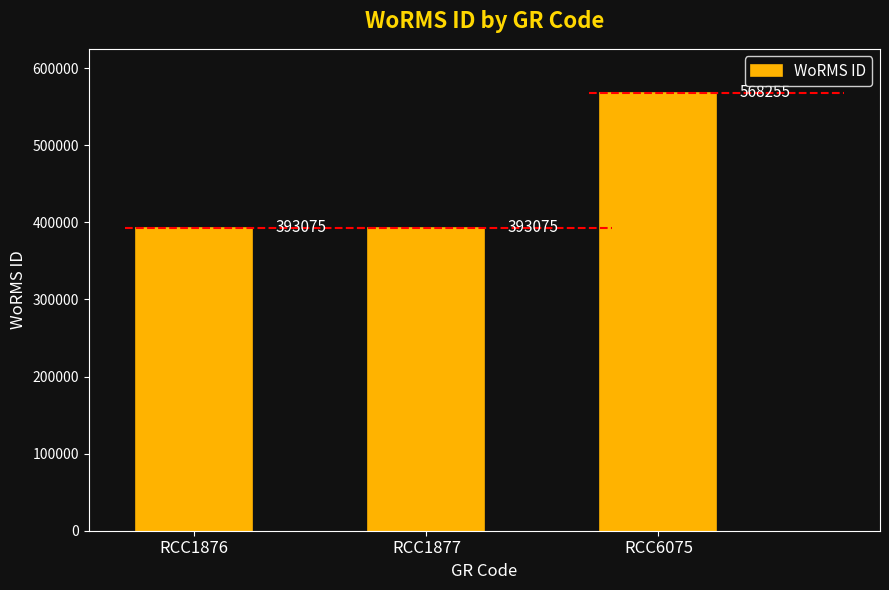

What is the change in value from RCC1877 to RCC6075?

+175180